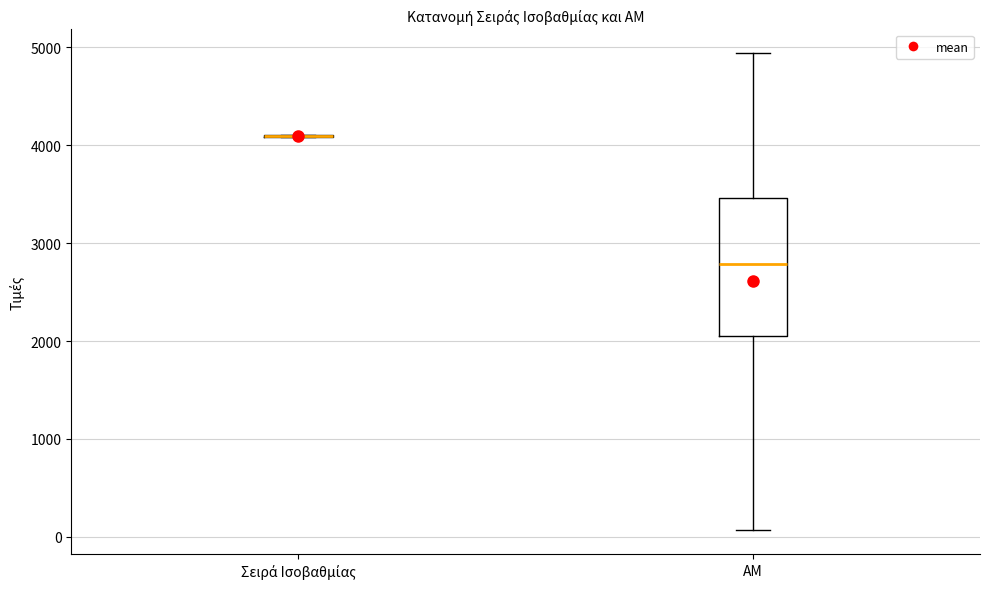

Reading left to right, read every box against the y-axis: the position of its median line, the range the box covers, and the ends of its whiskers. The values are not printed on the chart, so give them approximately, as read against the axis.

Σειρά Ισοβαθμίας: box collapsed to a line at 4100, whiskers 4100 to 4100
ΑΜ: median 2800, box 2000 to 3500, whiskers 100 to 4900